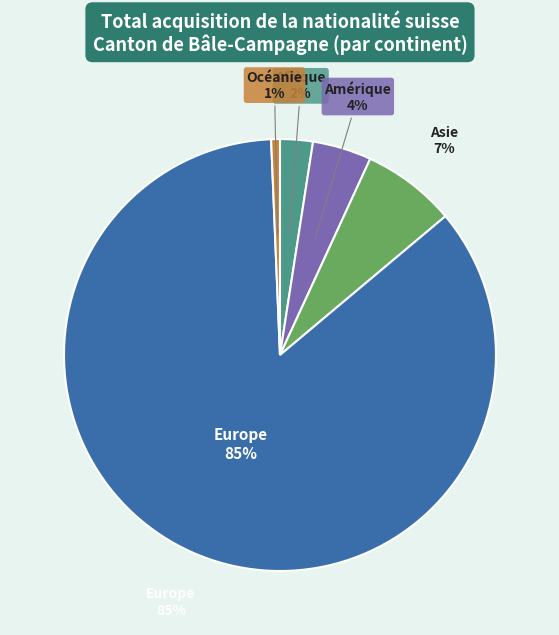

What is the majority slice?

Europe